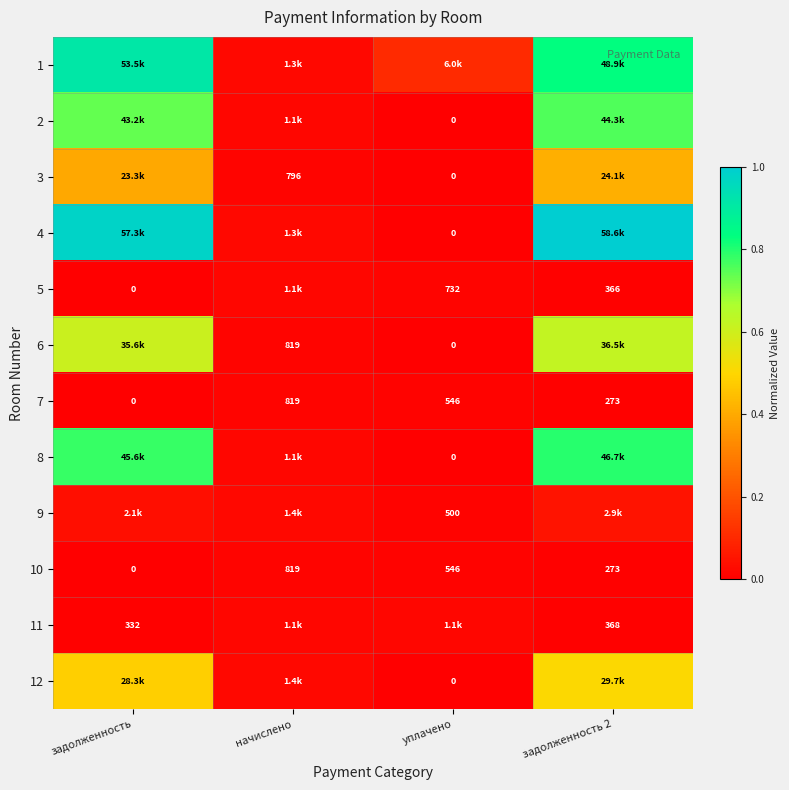

How many distinct data groups are displayed?

12